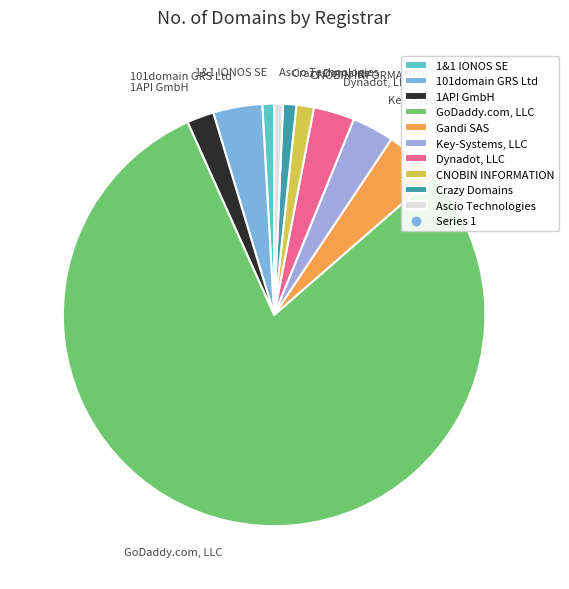

Do 101domain GRS Ltd and Crazy Domains together represent more than half of the pie?

No